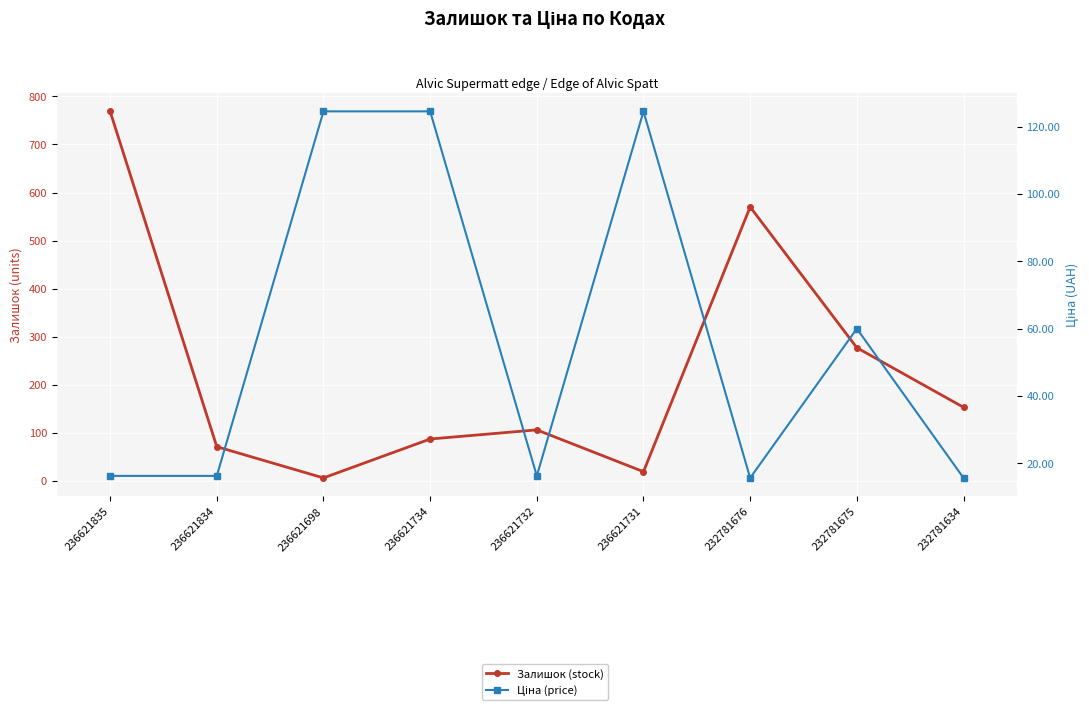

Which series changed the most between 236621734 and 232781634?

Ціна (price)